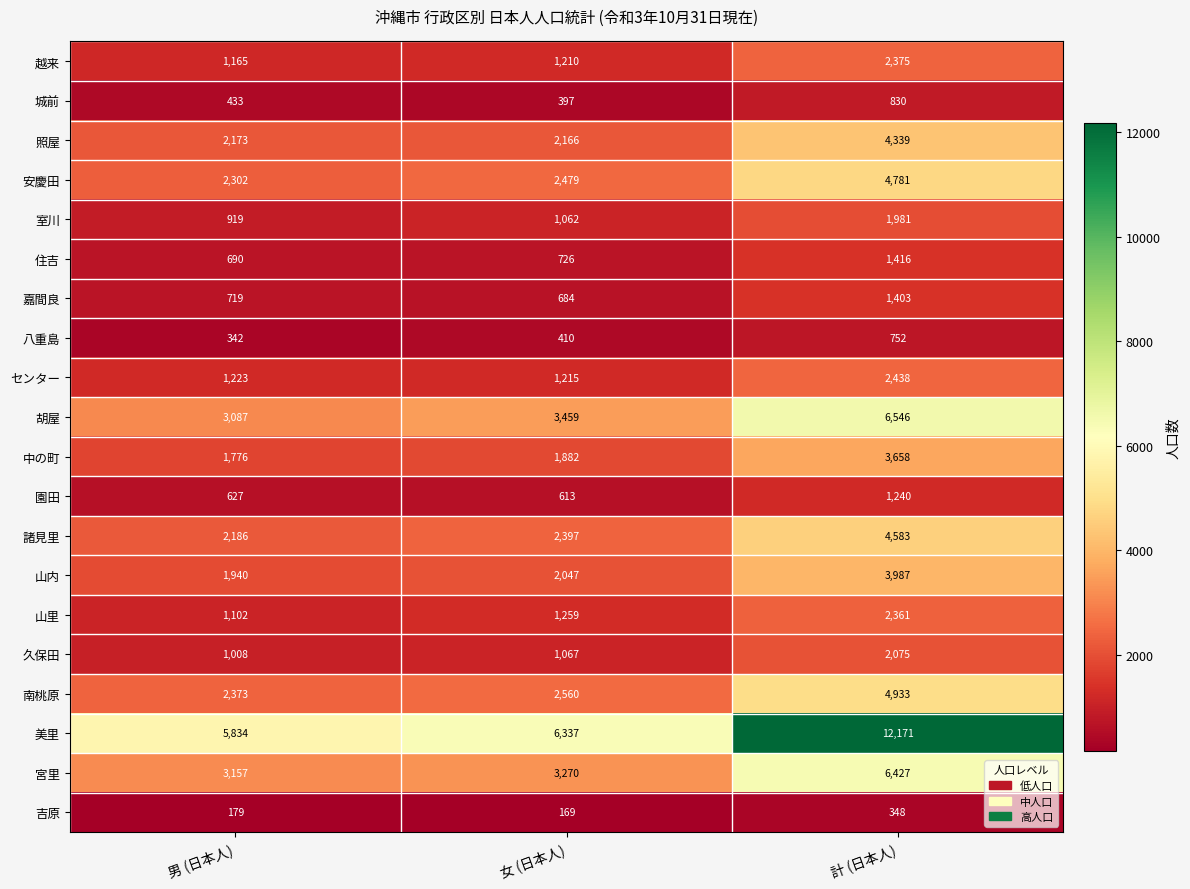

Rank the series by their maximum value, from highest to lowest.

美里, 胡屋, 宮里, 南桃原, 安慶田, 諸見里, 照屋, 山内, 中の町, センター, 越来, 山里, 久保田, 室川, 住吉, 嘉間良, 園田, 城前, 八重島, 吉原